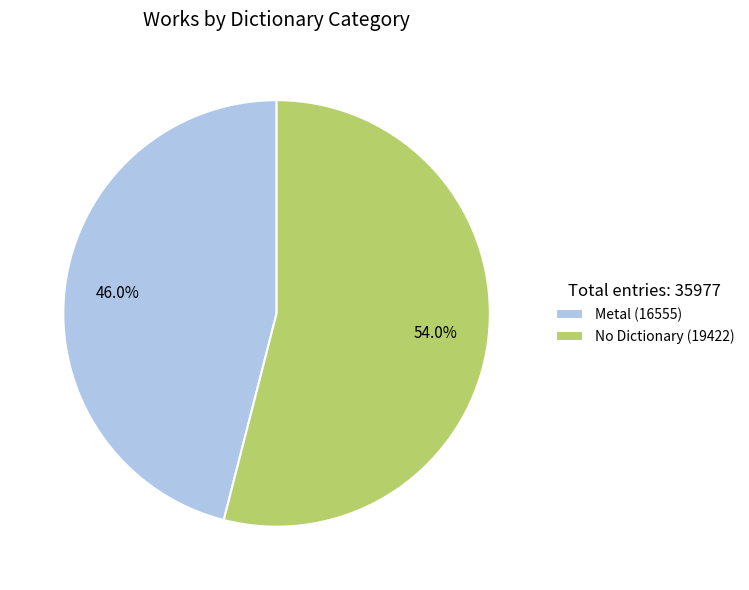

To the nearest percent, what is the difference between the No Dictionary (19422) and Metal (16555) slice percentages?

8%